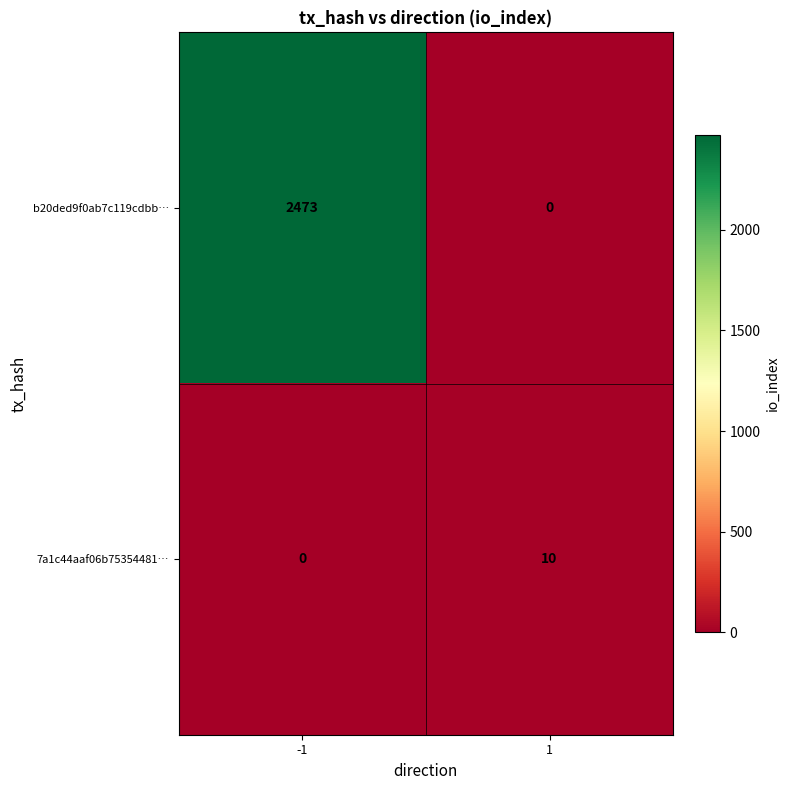

The value of b20ded9f0ab7c119cdbb… at 1 is 0. True or false?

True